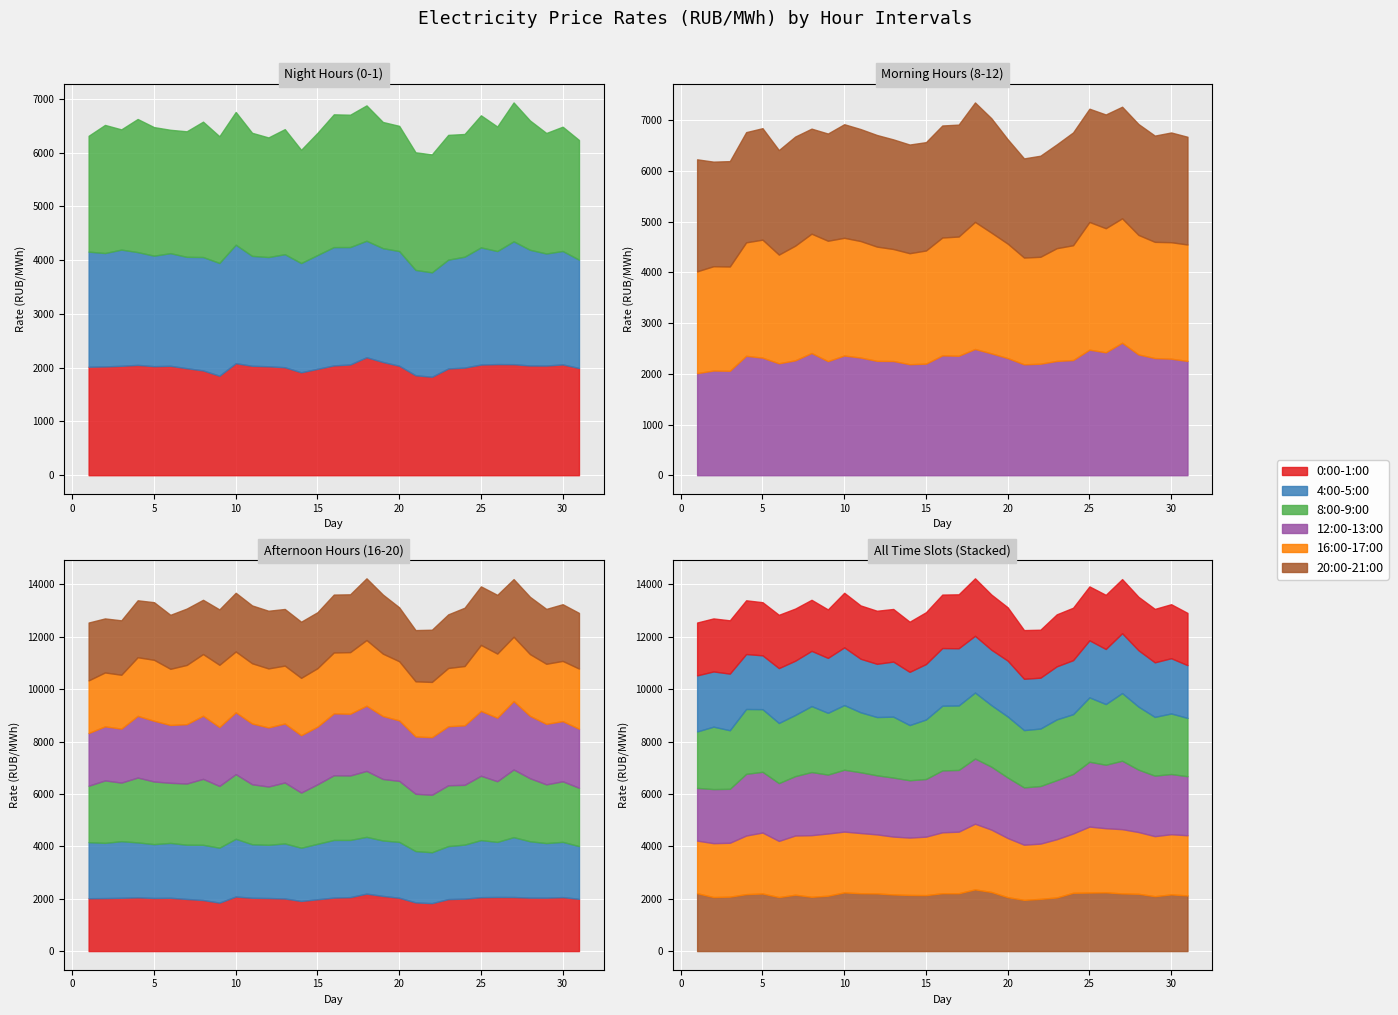

How many lines are shown in the chart?

6